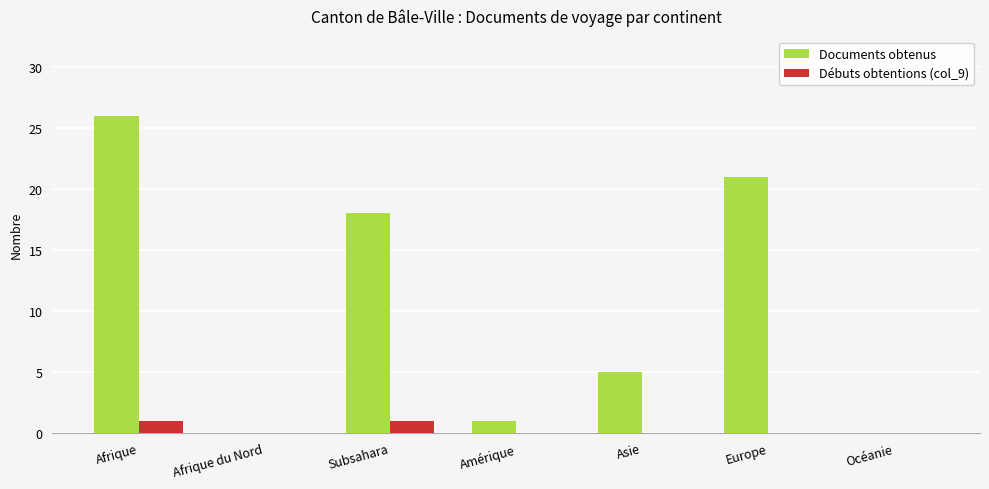

What is the sum of all Débuts obtentions (col_9) values?

2